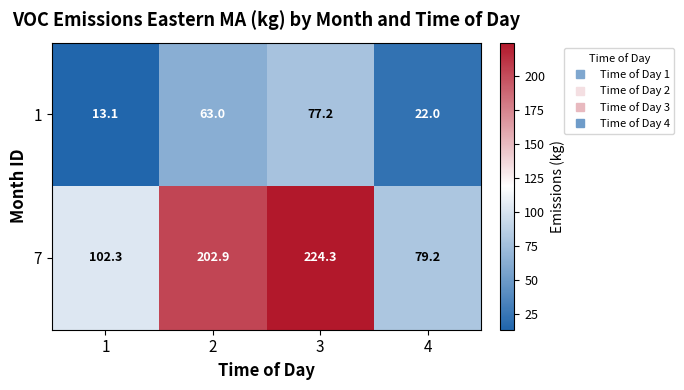

Which series has the largest range (max minus min)?

7